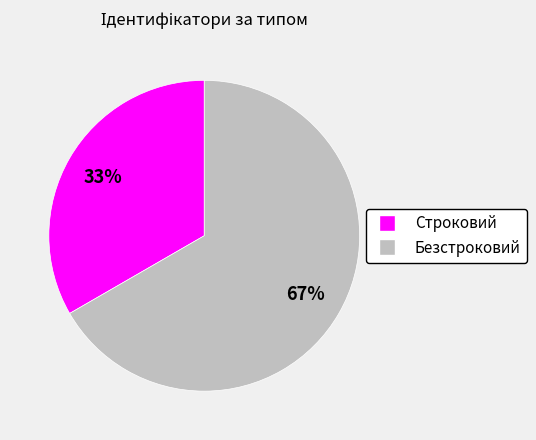

How many segments does this pie chart have?

2